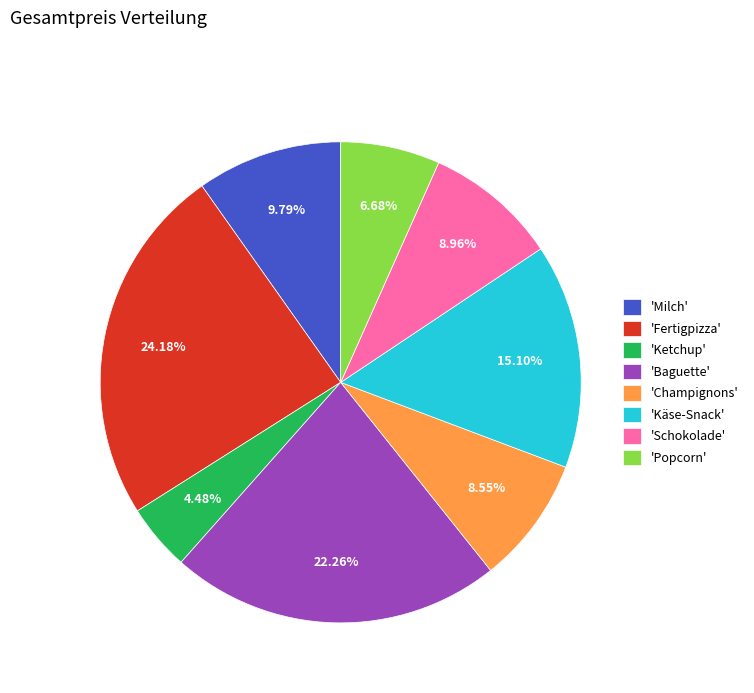

What is the ratio of the value at 'Baguette' to the value at 'Popcorn'?

3.3